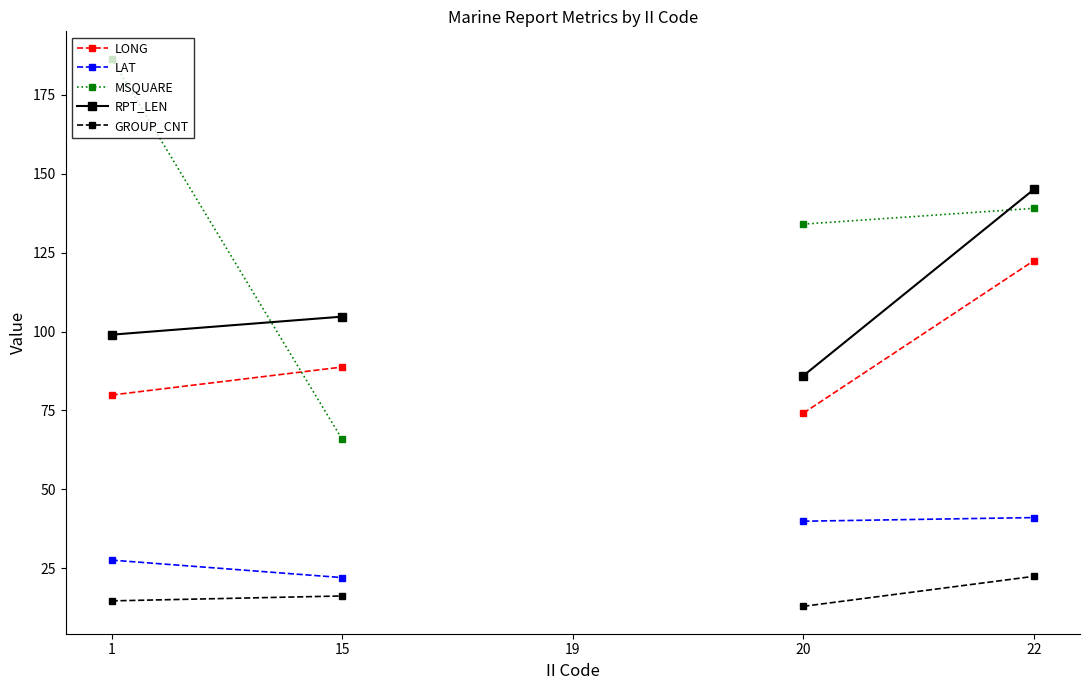

What value does the RPT_LEN series have at 22?

145.0